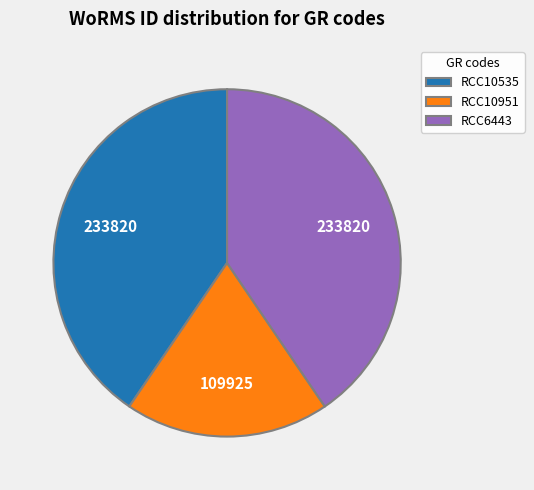

Which has a higher value, RCC6443 or RCC10951?

RCC6443